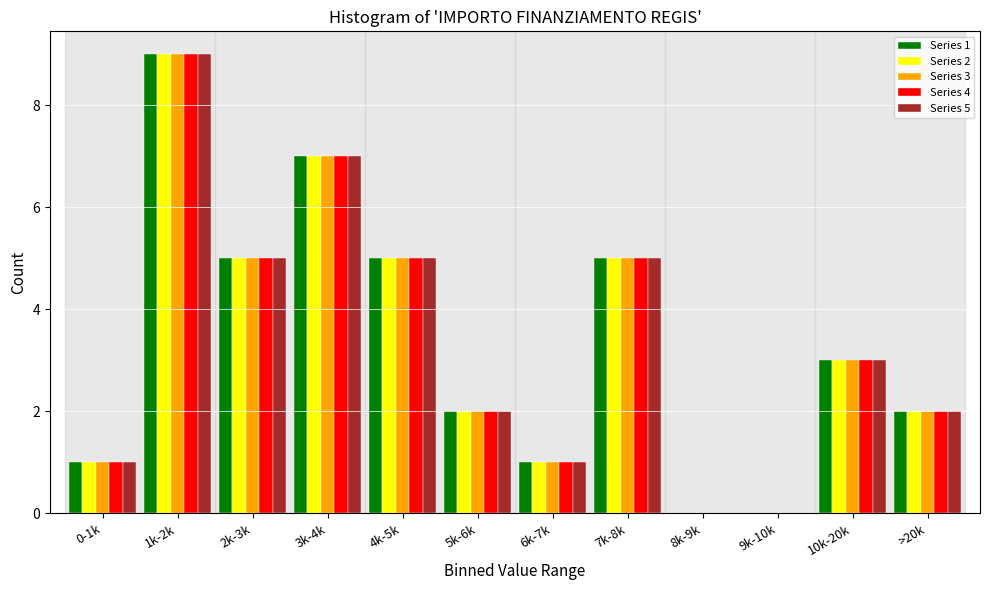

What is the greatest value displayed?

9